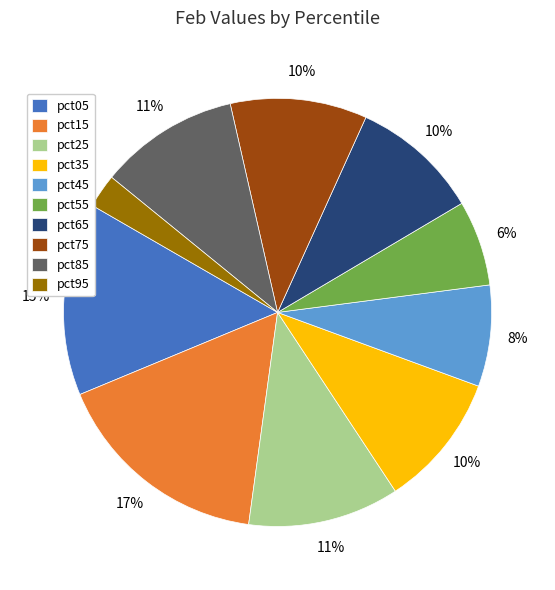

To the nearest percent, what portion does pct85 represent?

11%